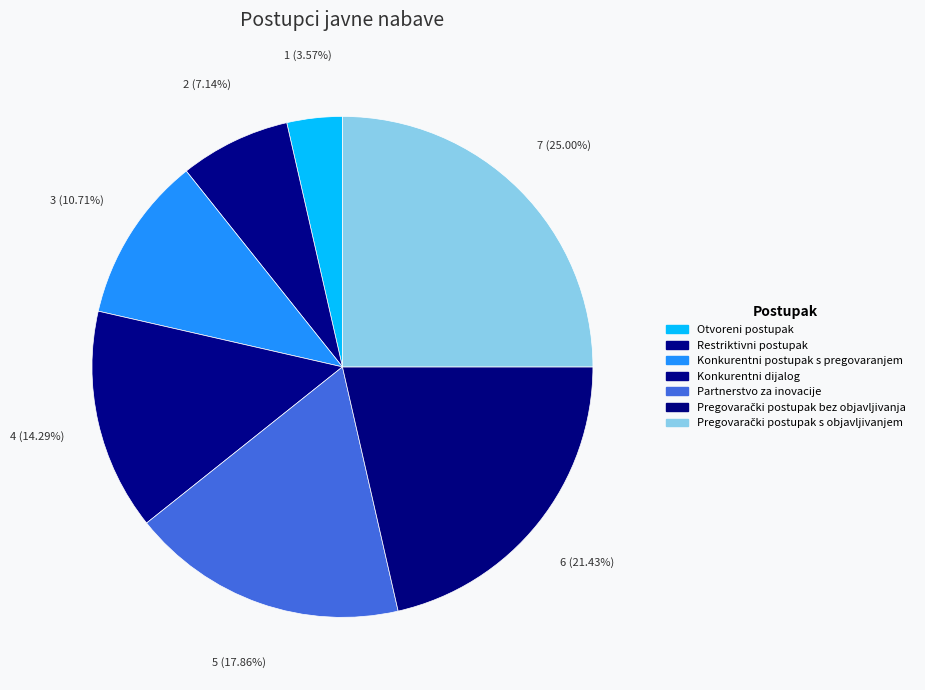

True or false: Otvoreni postupak accounts for 18% of the total.

False